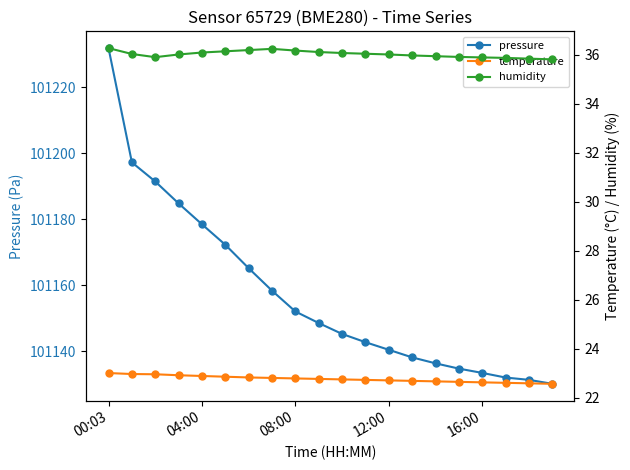

What is the label of the 1st point from the right?

19